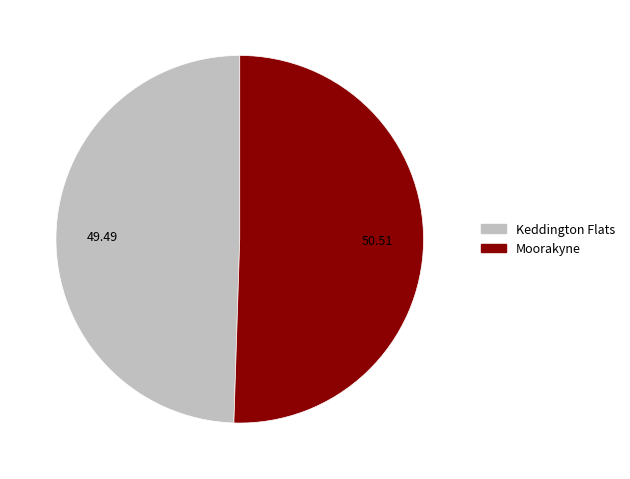

True or false: Moorakyne accounts for 59% of the total.

False